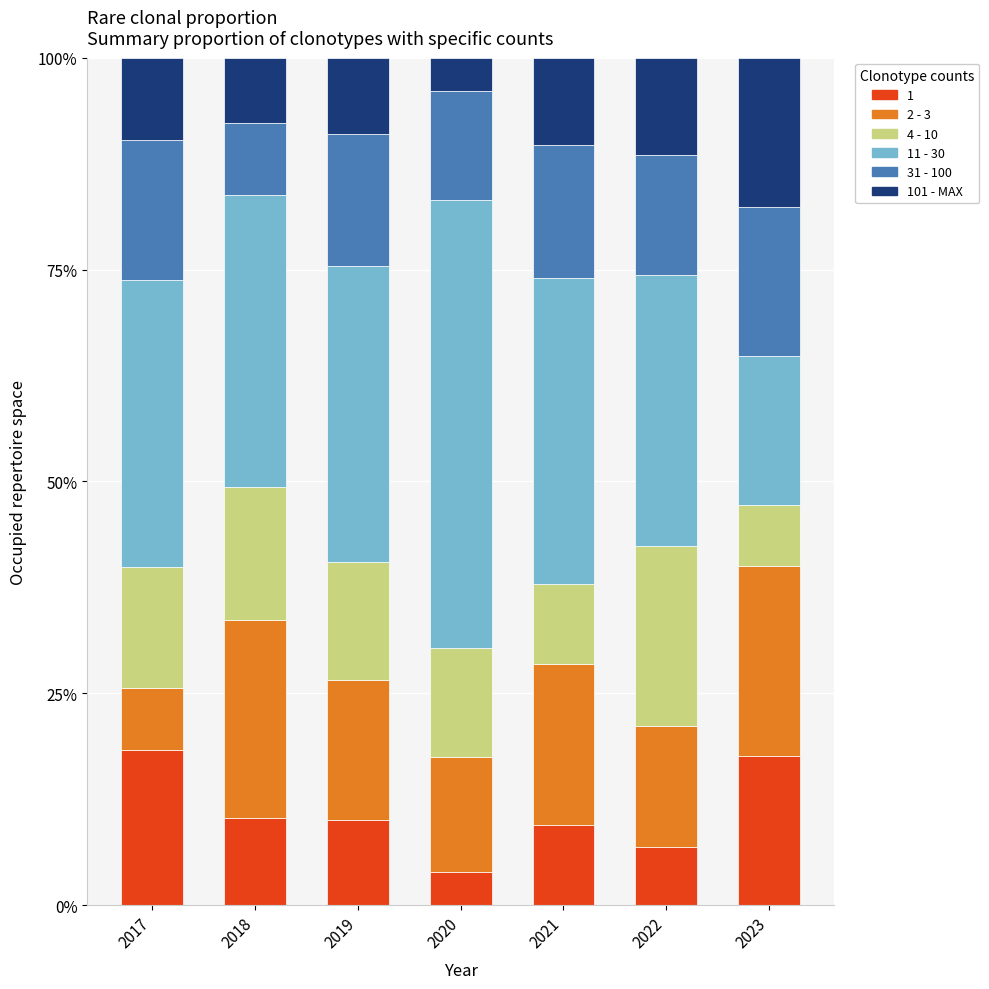

Between 2019 and 2023, which series saw the biggest shift?

11 - 30